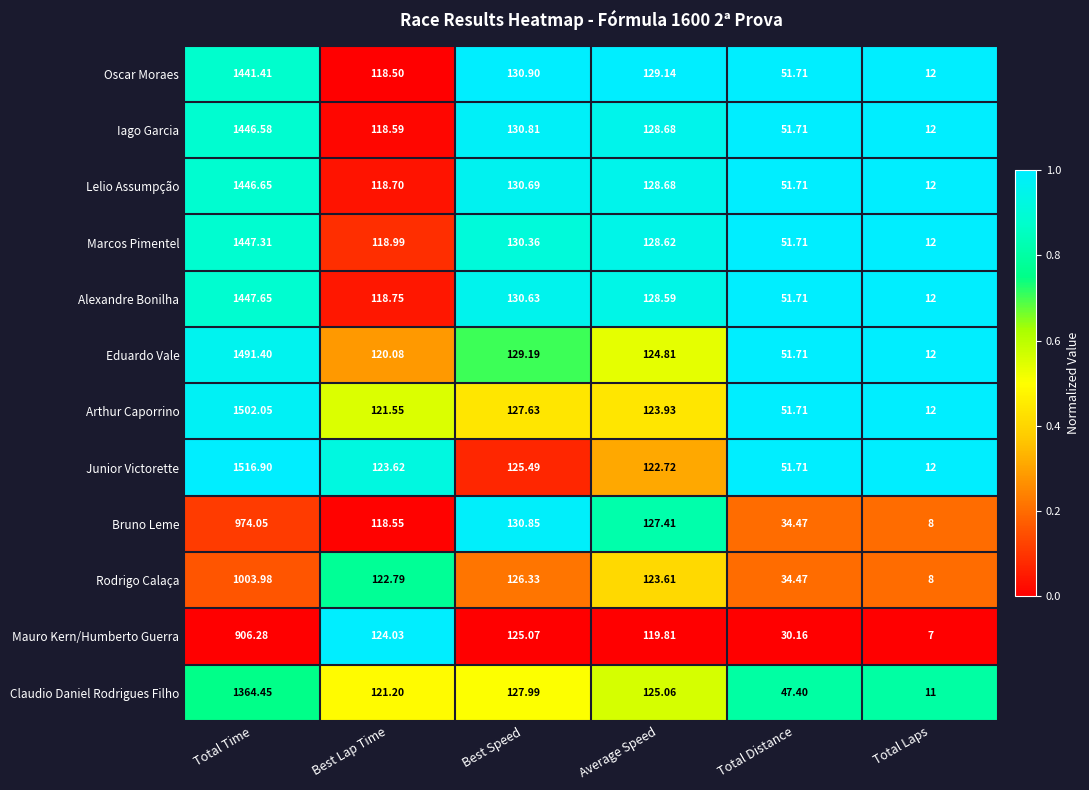

What is the spread (max minus min) of values at Total Laps?

5.0